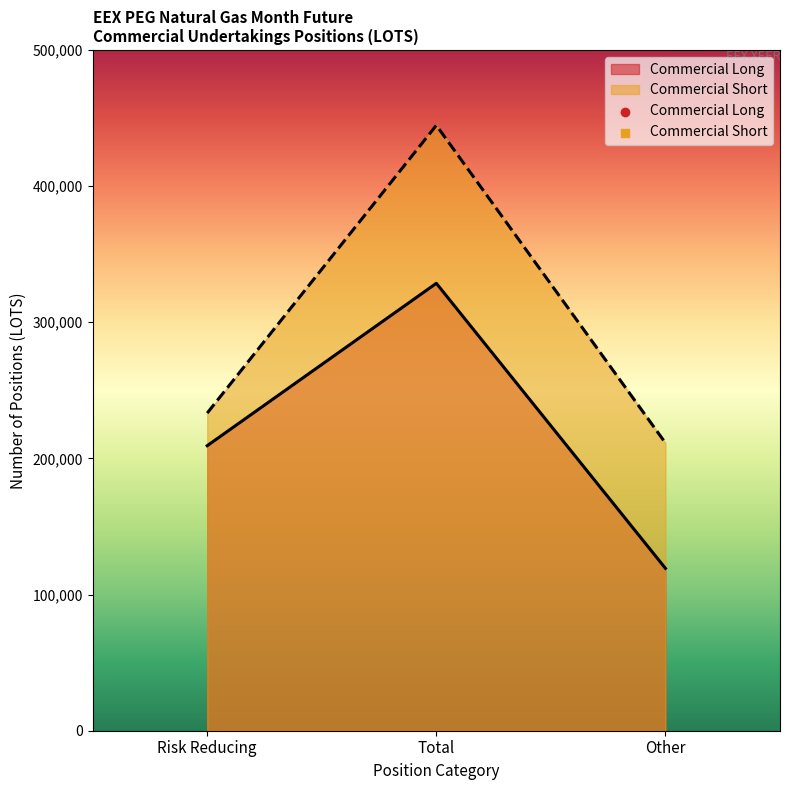

Is the value of Commercial Long at Risk Reducing greater than the value of Commercial Short at Risk Reducing?

No